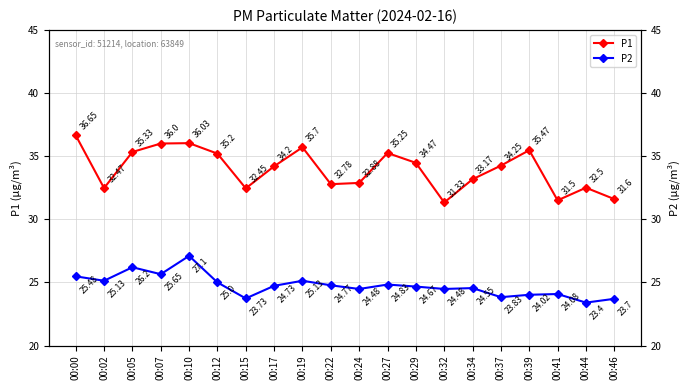

Which series has the largest total across all categories?

P1